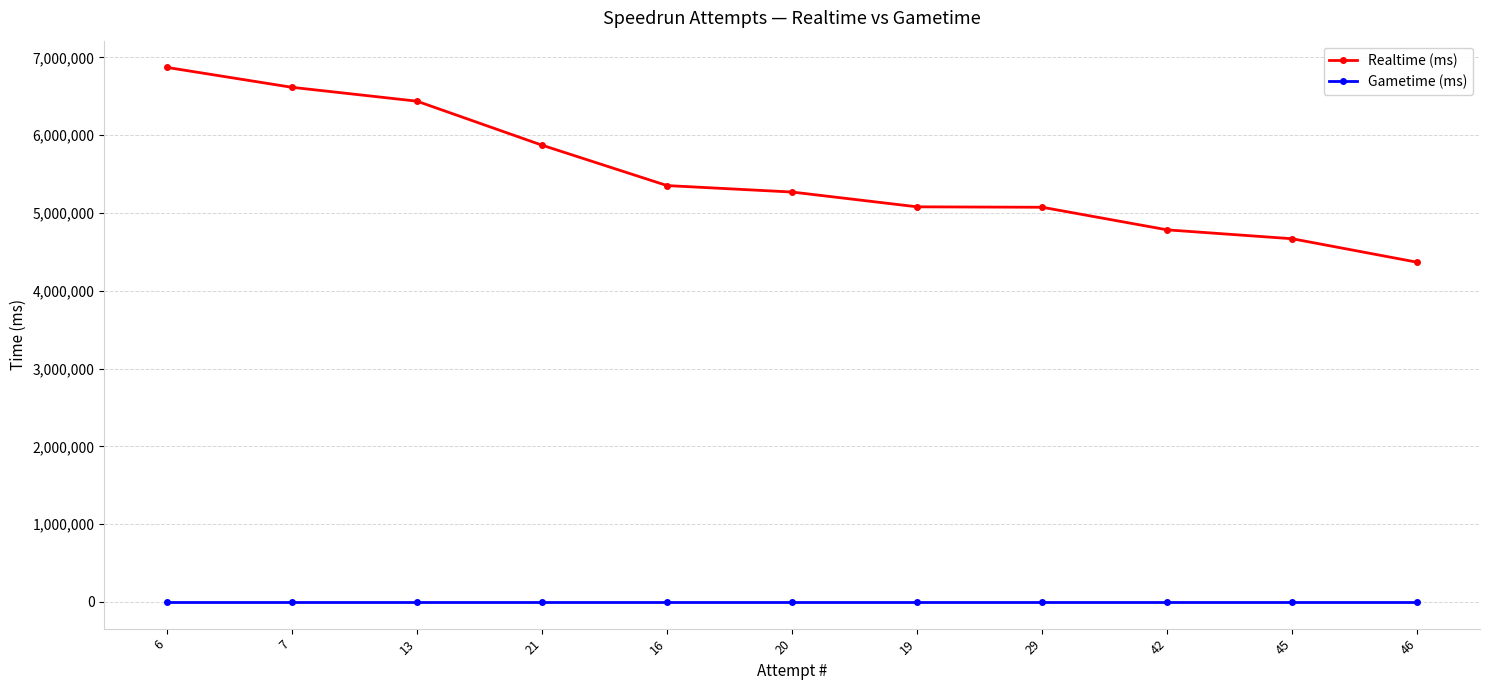

List the series in order of their peak value, highest first.

Realtime (ms), Gametime (ms)